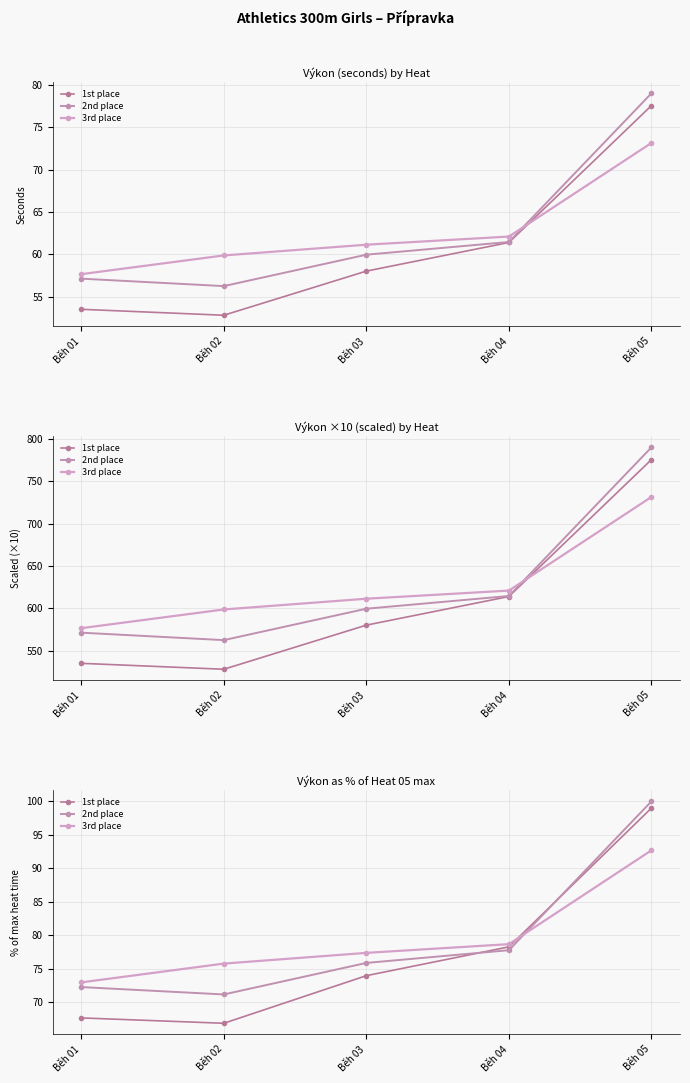

What is the difference between the second highest and second lowest values in the 1st place series?

10.6